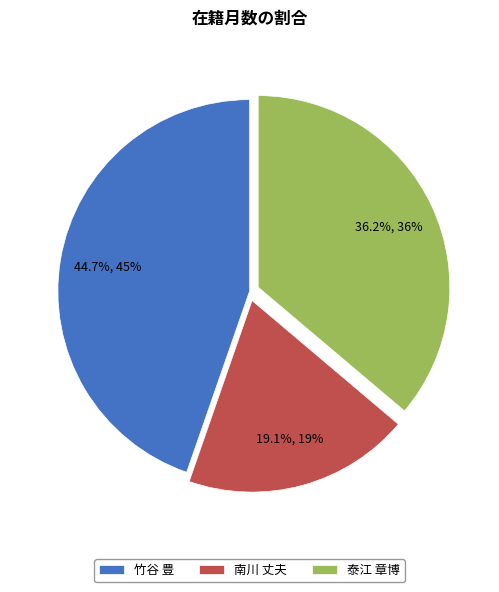

Rank the categories by value from lowest to highest.

南川 丈夫, 泰江 章博, 竹谷 豊